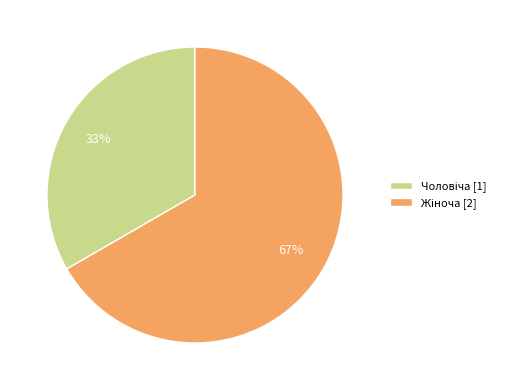

To the nearest percent, what is the average slice percentage?

50%